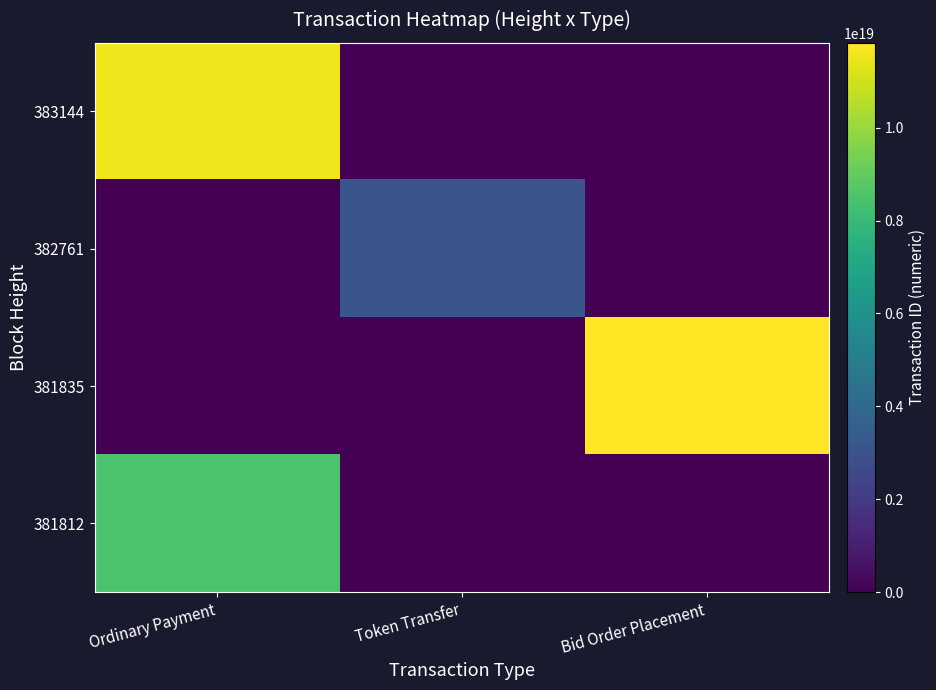

At how many categories does at least one series exceed 2624880644513865728?

3